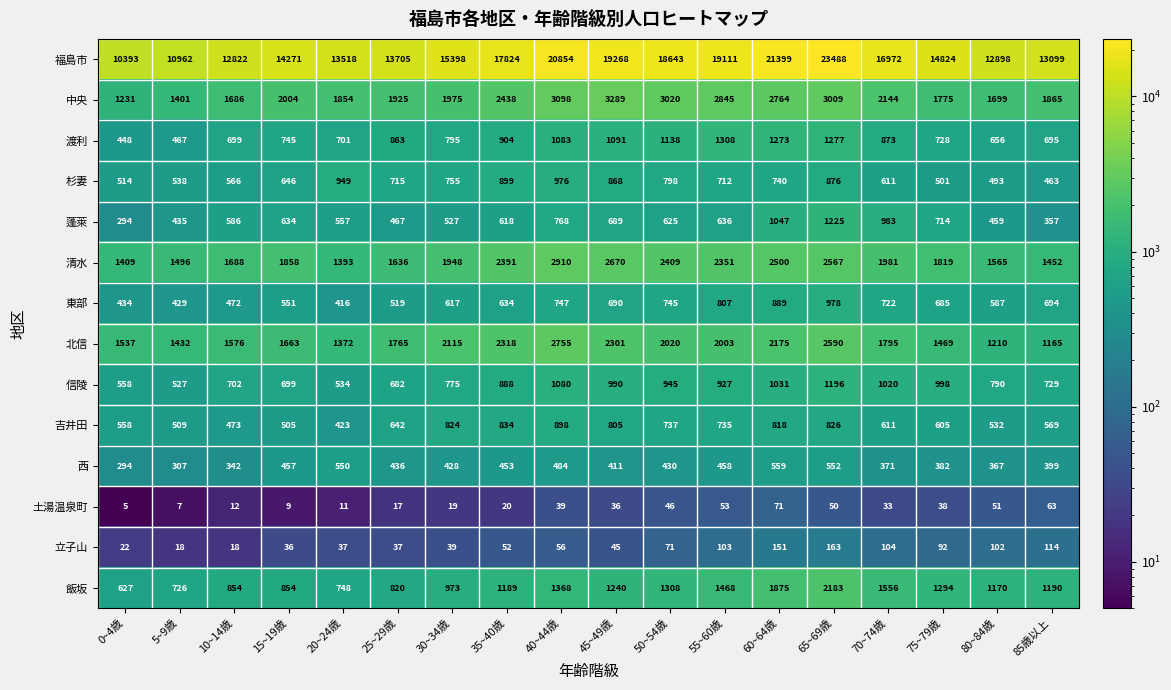

At which label is 吉井田 closest to 660?

25~29歳